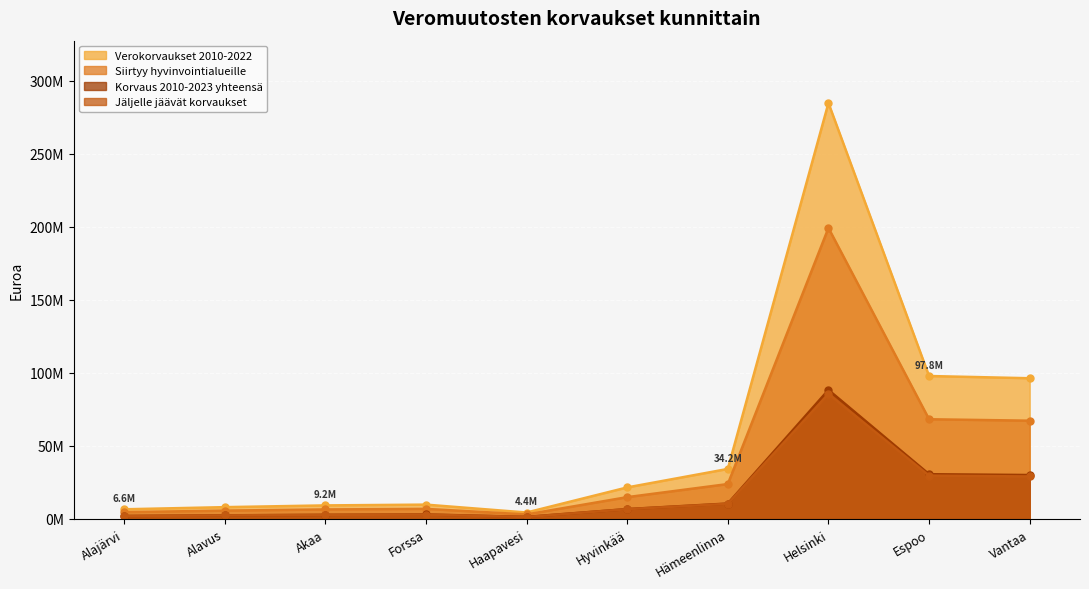

Which series has the largest range (max minus min)?

Verokorvaukset 2010-2022